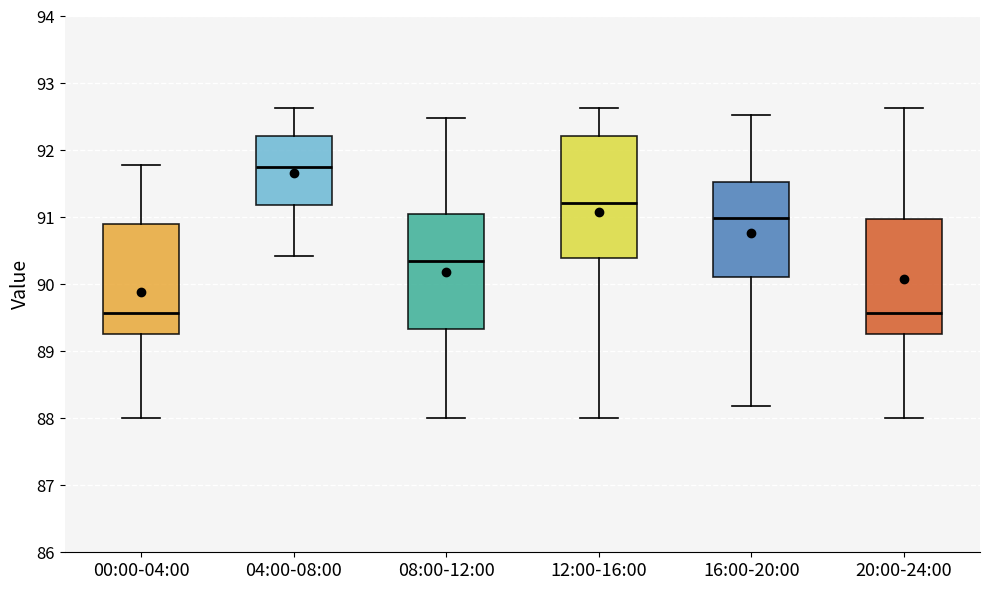

Which box is the tallest, from its lower edge to its upper edge?

12:00-16:00